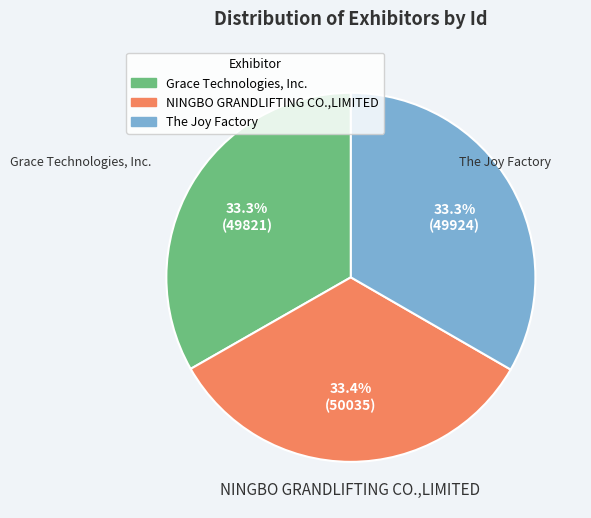

Approximately how many times larger is the value at Grace Technologies, Inc. compared to The Joy Factory?

1.0